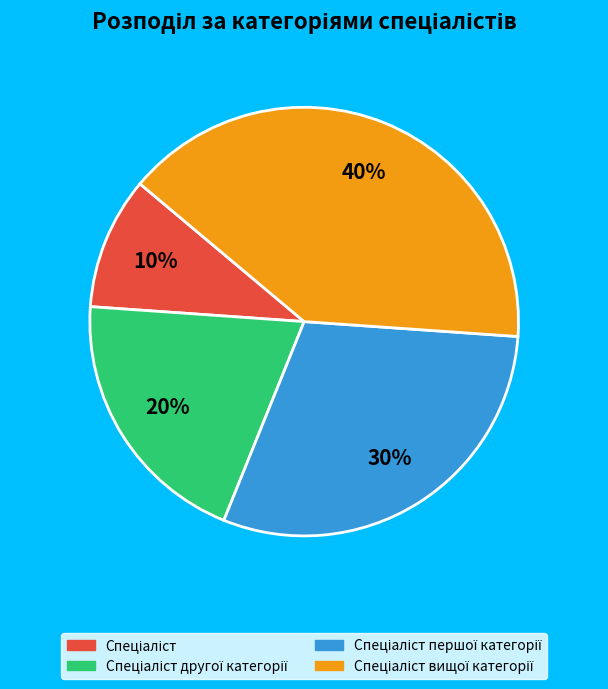

Does any single category account for the majority?

No